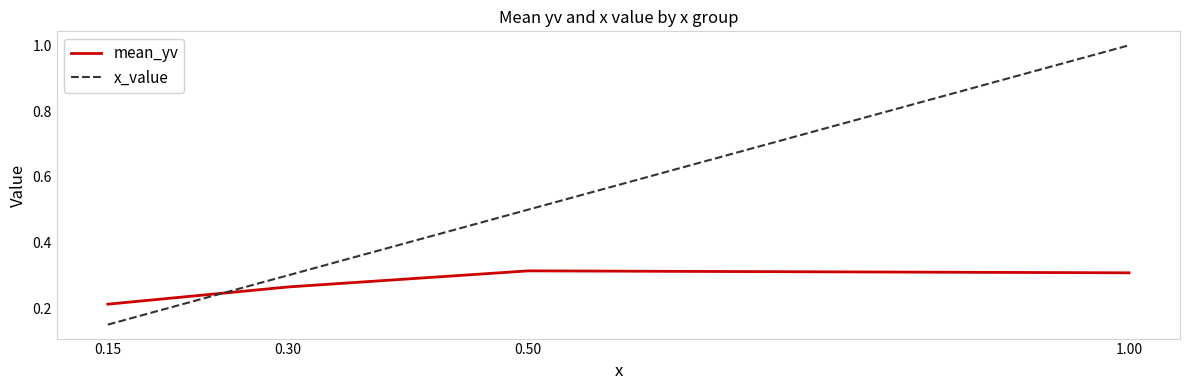

At which label is x_value closest to 0?

0.15